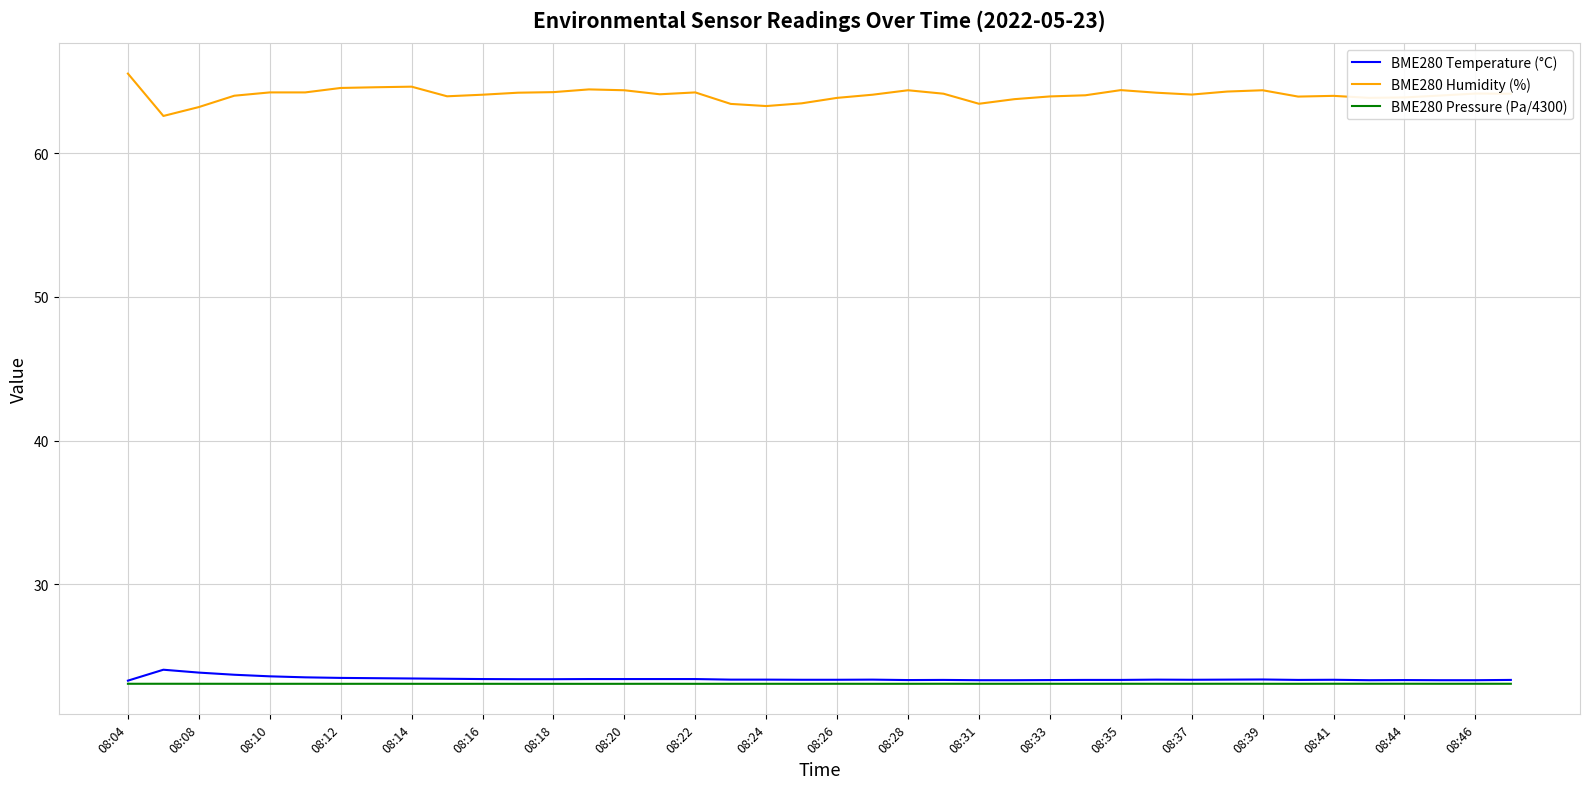

Which series has the largest total across all categories?

BME280 Humidity (%)